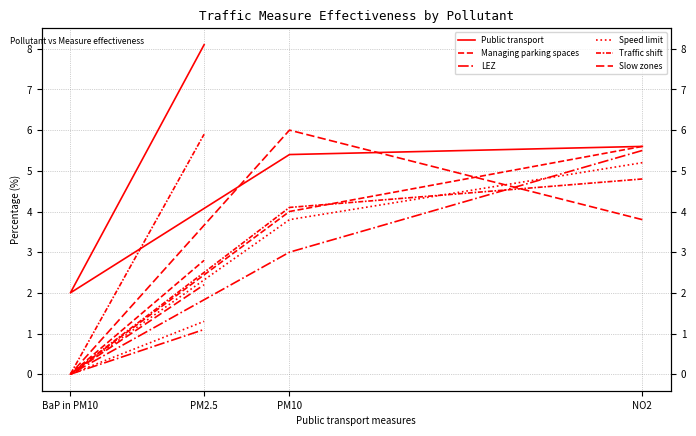

At which label is LEZ closest to 2?

PM2.5